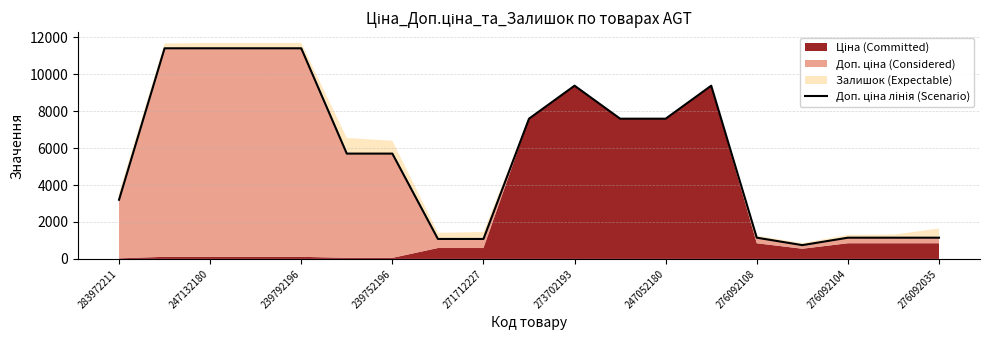

What is the label of the 7th point from the left?

239752196